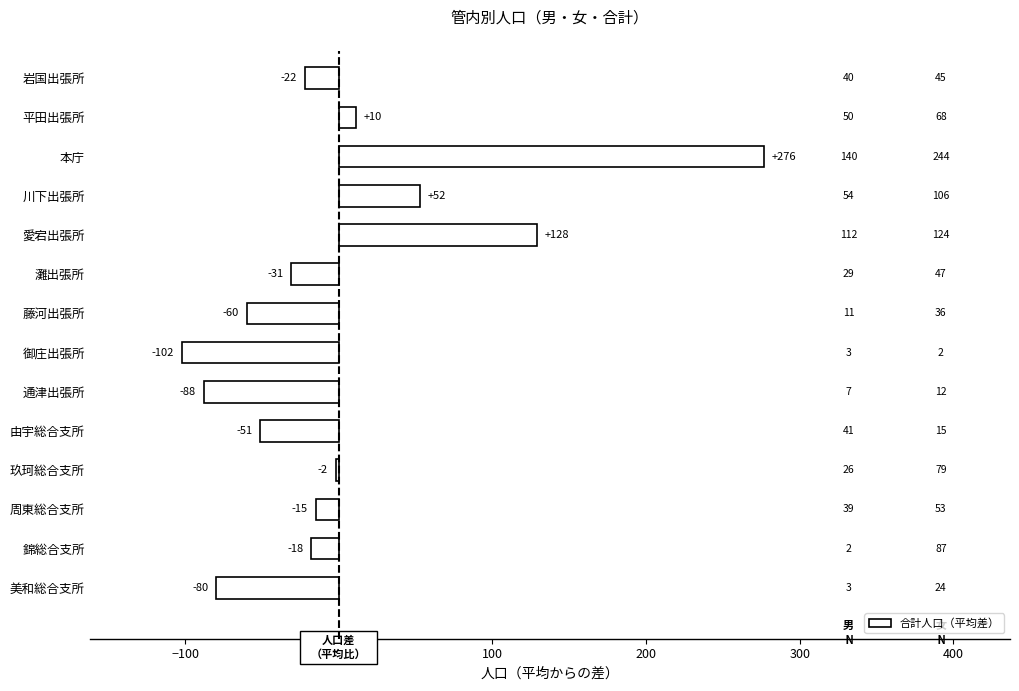

Are the bars horizontal?

Yes